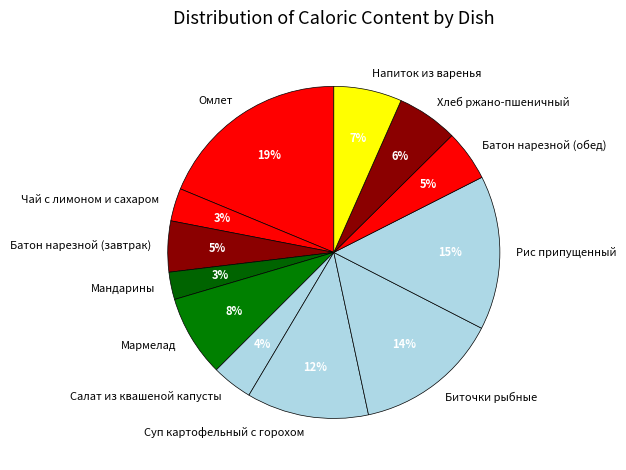

What percentage is the Батон нарезной (обед) slice, to the nearest percent?

5%